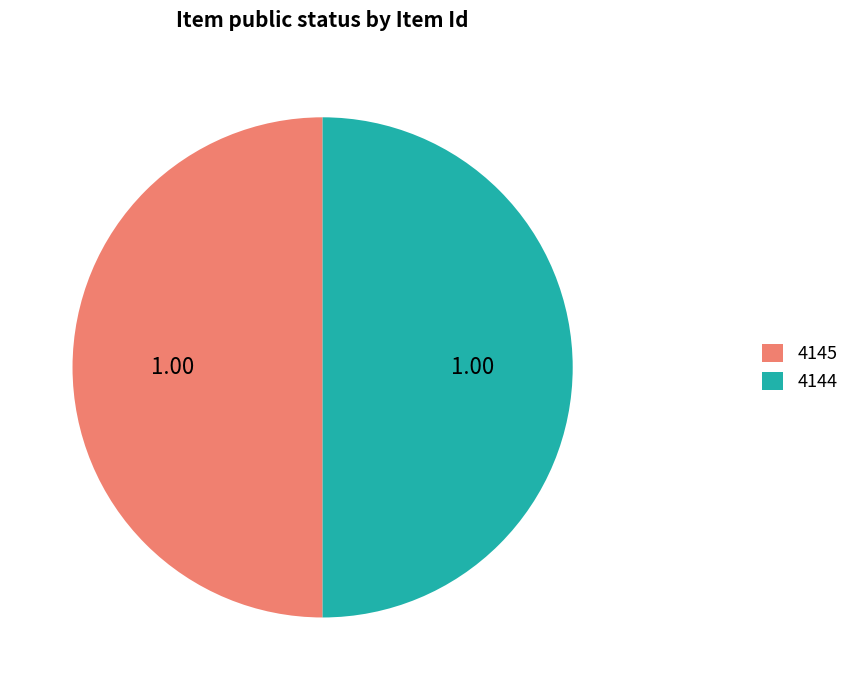

Combined, do 4144 and 4145 account for over 50%?

Yes